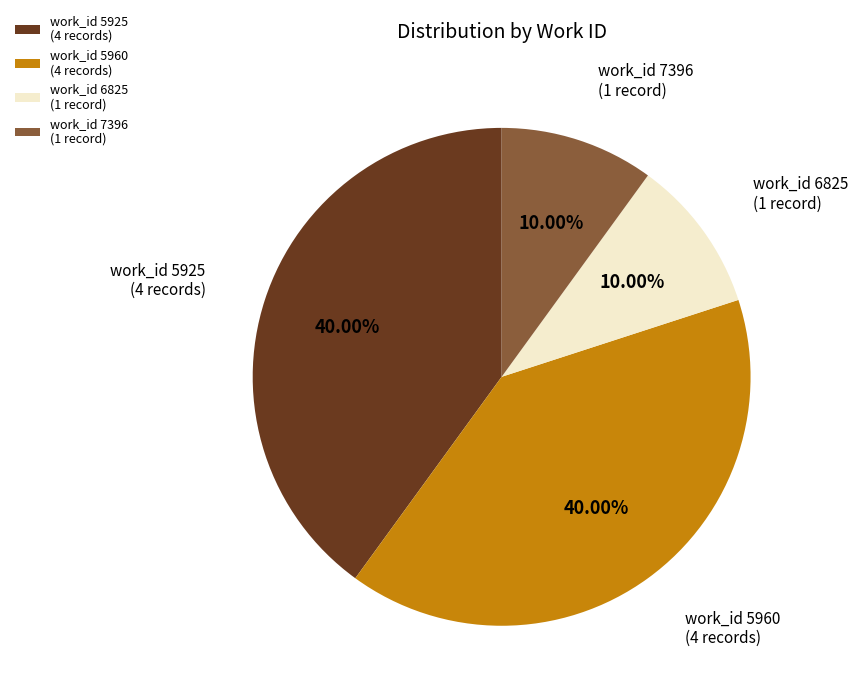

To the nearest percent, what is the difference between the largest and smallest slice percentages?

30%